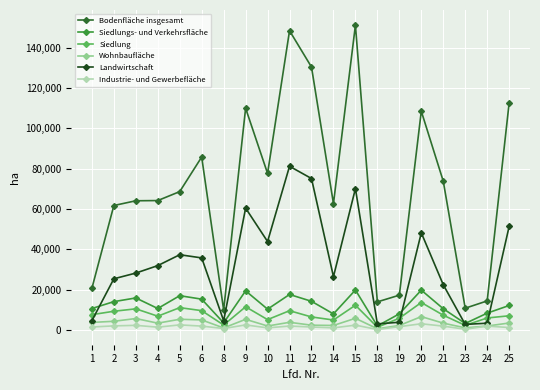

What is the total value across all series at 8?

22720